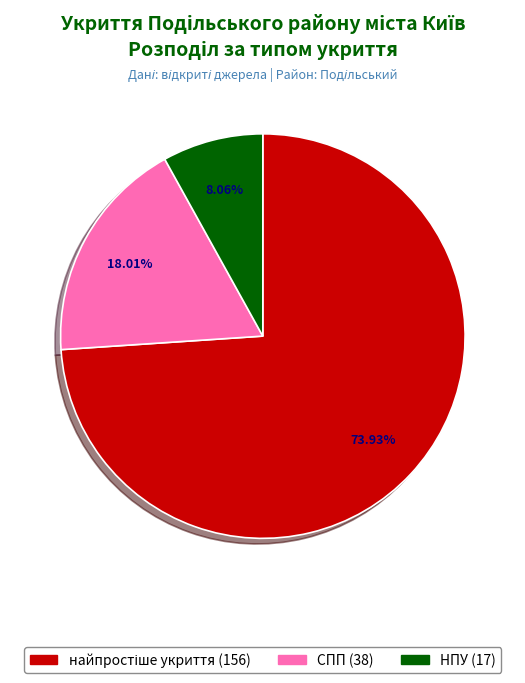

To the nearest percent, what is the average slice percentage?

33%